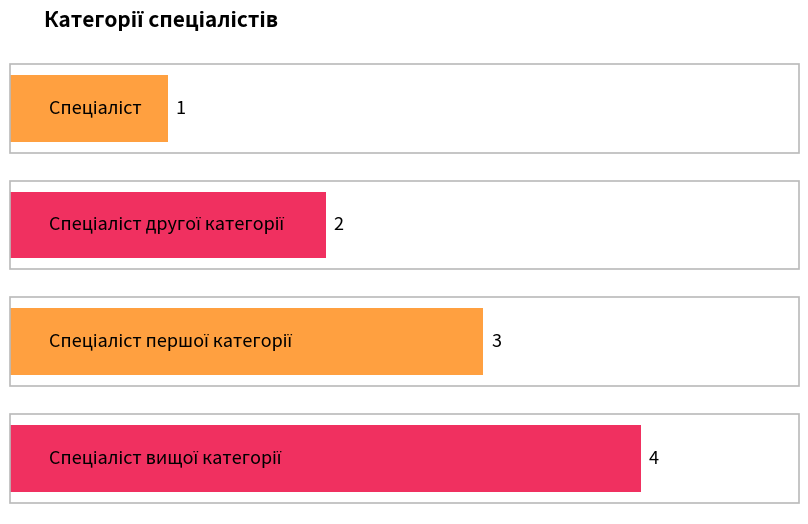

What is the difference between the values at Спеціаліст другої категорії and Спеціаліст?

1